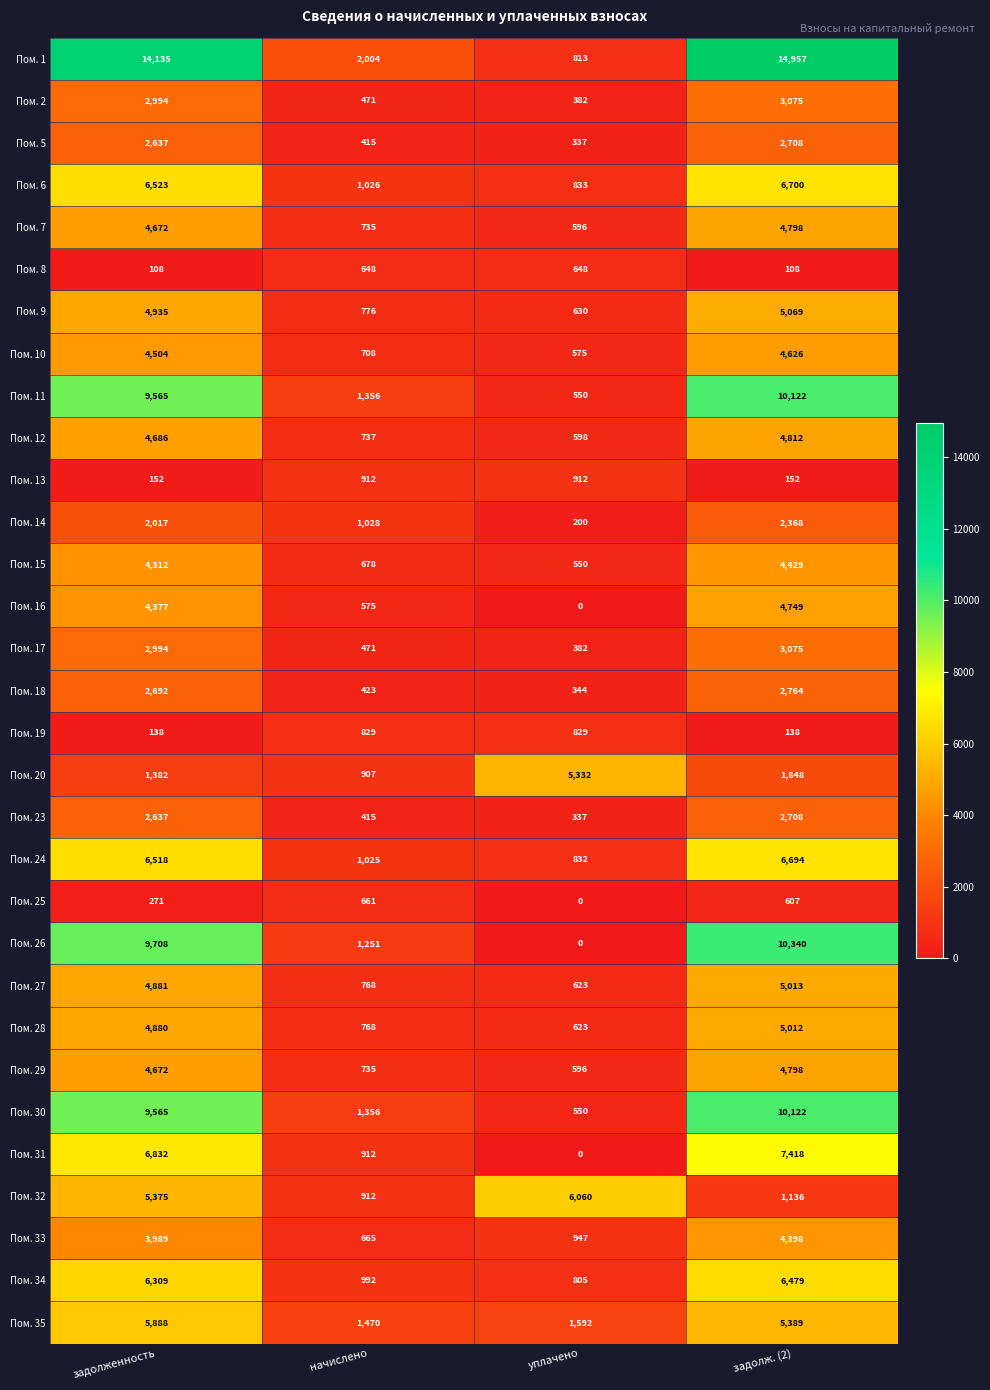

How many data points does each series have?

4